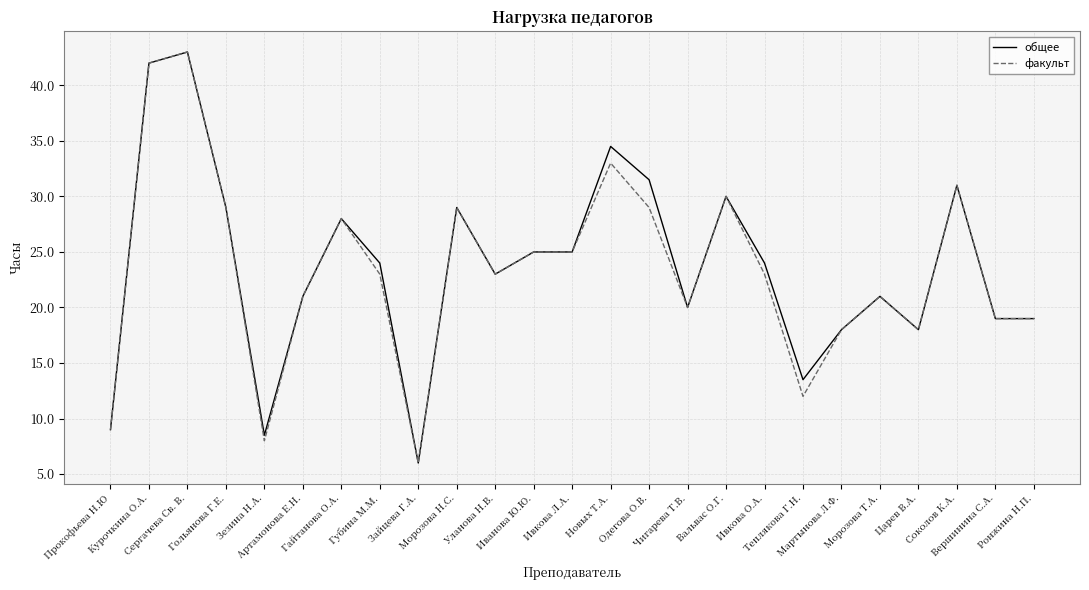

What is the maximum value shown in the chart?

43.0